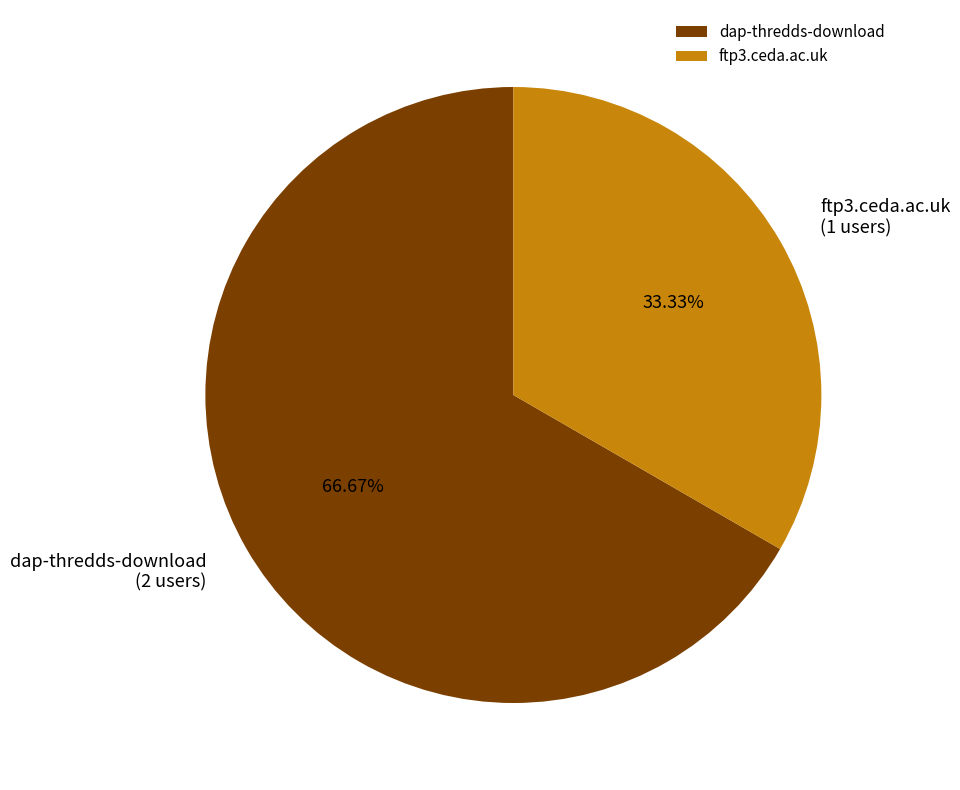

What is the largest slice in the pie chart?

dap-thredds-download